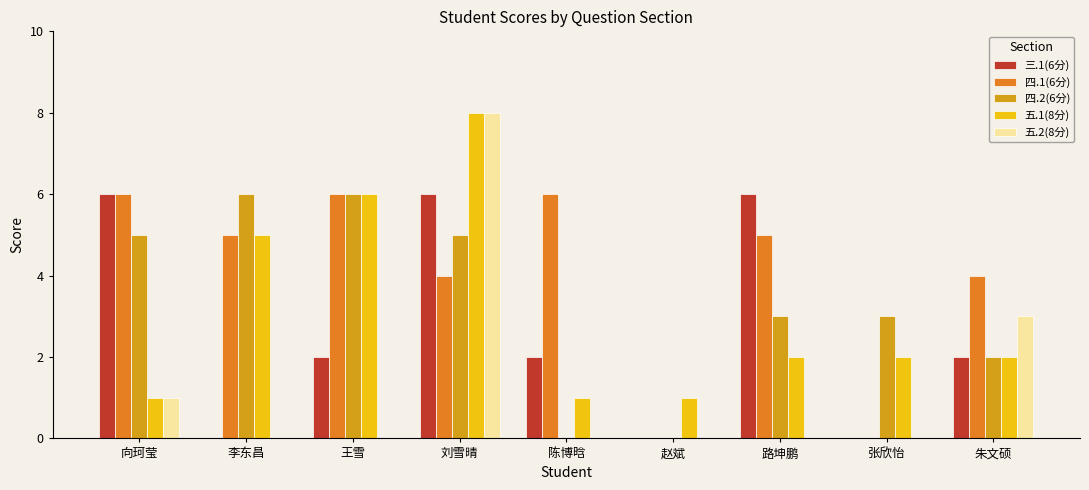

What is the average value of the 四.1(6分) series?

4